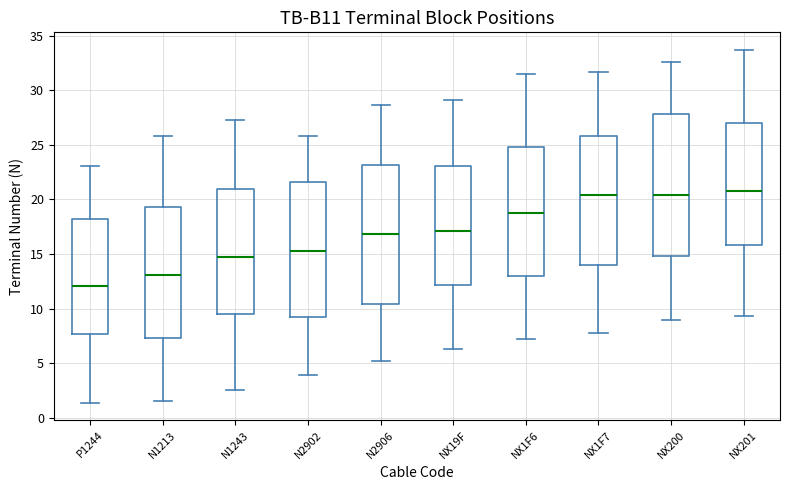

Where does the upper whisker of the box for NX200 end on the y-axis? The values are not printed on the chart, so give them approximately, as read against the axis.

32.5